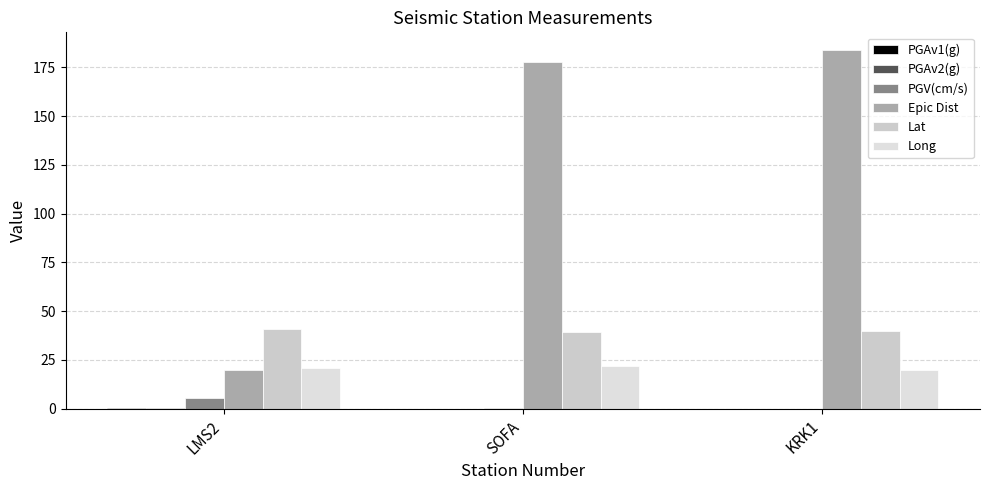

Are the bars grouped side by side (vs. stacked)?

Yes